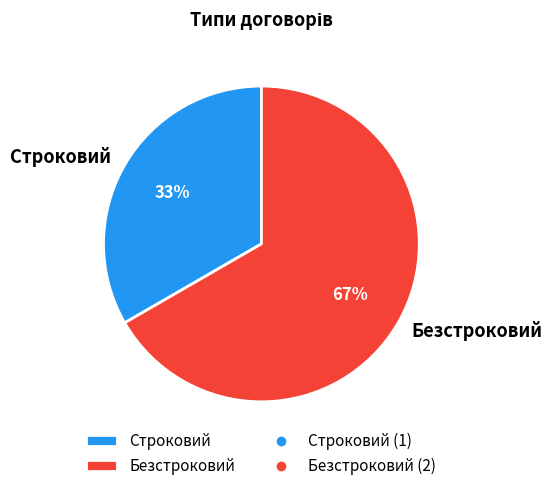

How many segments does this pie chart have?

2